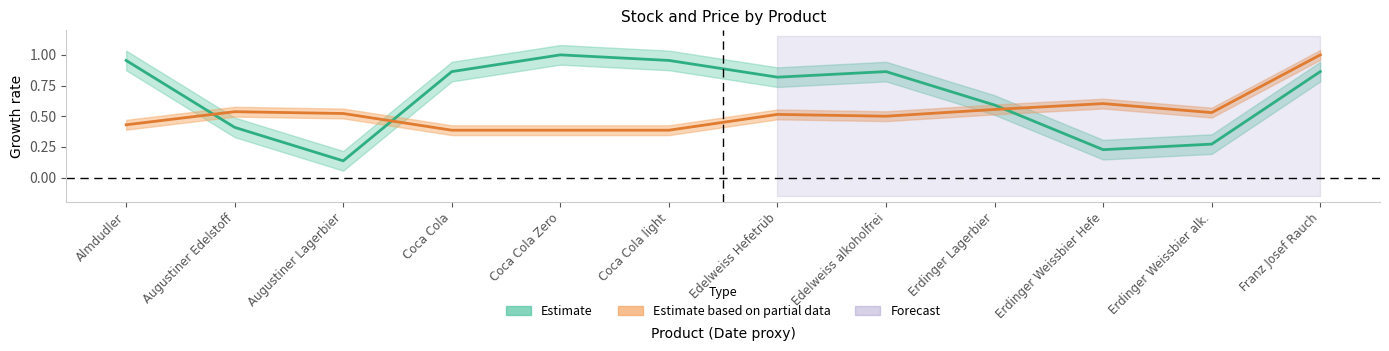

In price, how many points are higher than both neighbors (excluding endpoints)?

3